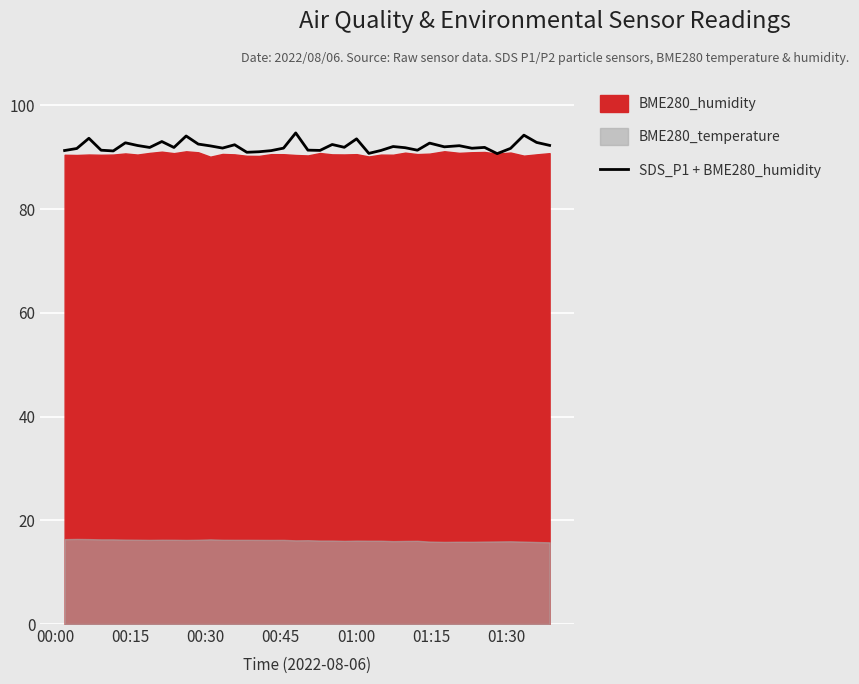

Reading right to left, list all the values displayed in this chart.

92.3	92.8	94.2	91.7	90.7	91.9	91.7	92.2	92.0	92.7	91.3	91.8	92.0	91.3	90.7	93.5	91.9	92.4	91.3	91.3	94.7	91.7	91.3	91.0	90.9	92.4	91.8	92.2	92.5	94.1	91.9	93.0	91.9	92.2	92.8	91.2	91.3	93.6	91.7	91.3